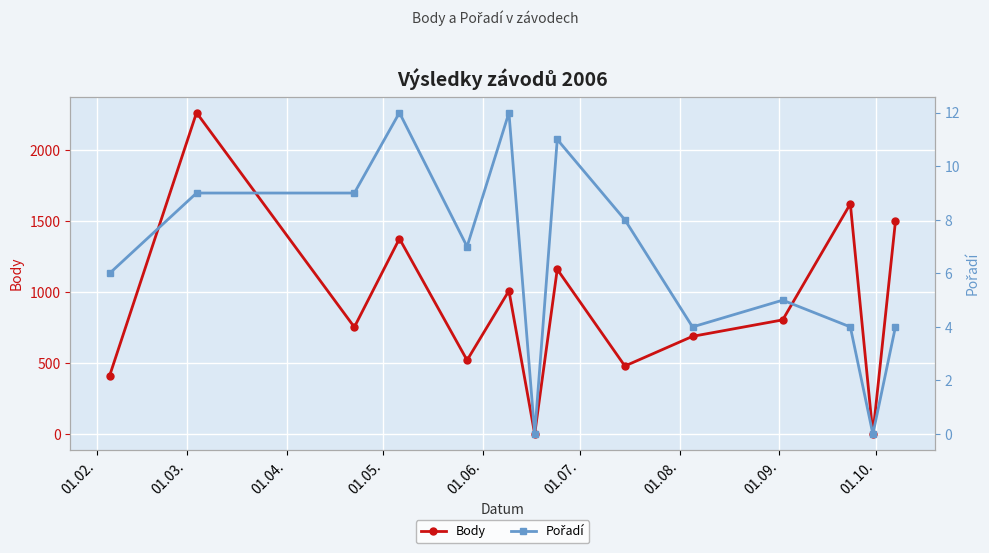

True or false: Body has more than 1 interior local peaks.

True